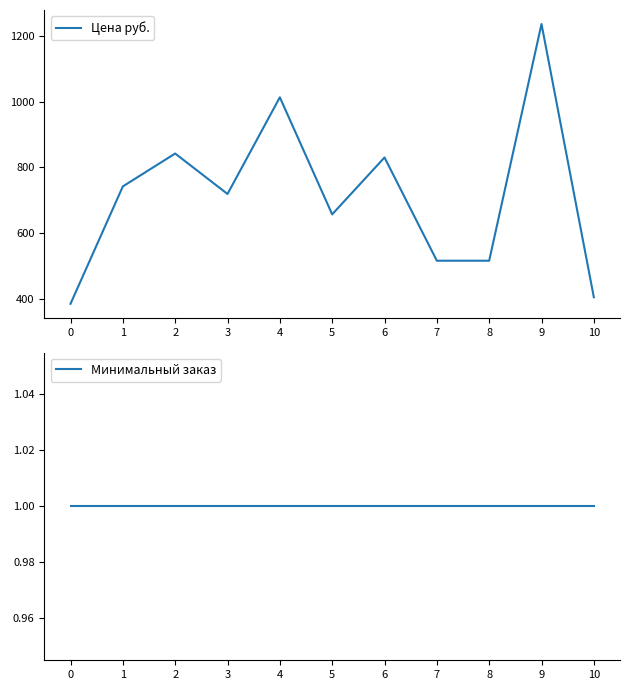

What is the smallest value displayed?

1